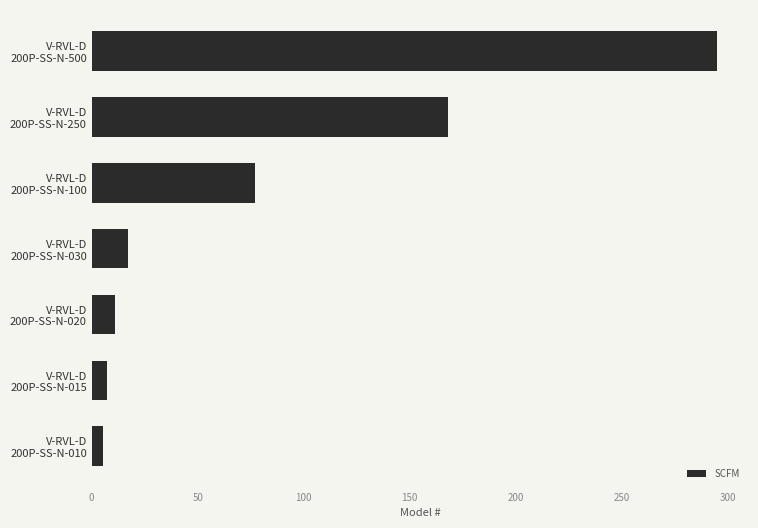

What is the sum of all values?

580.5